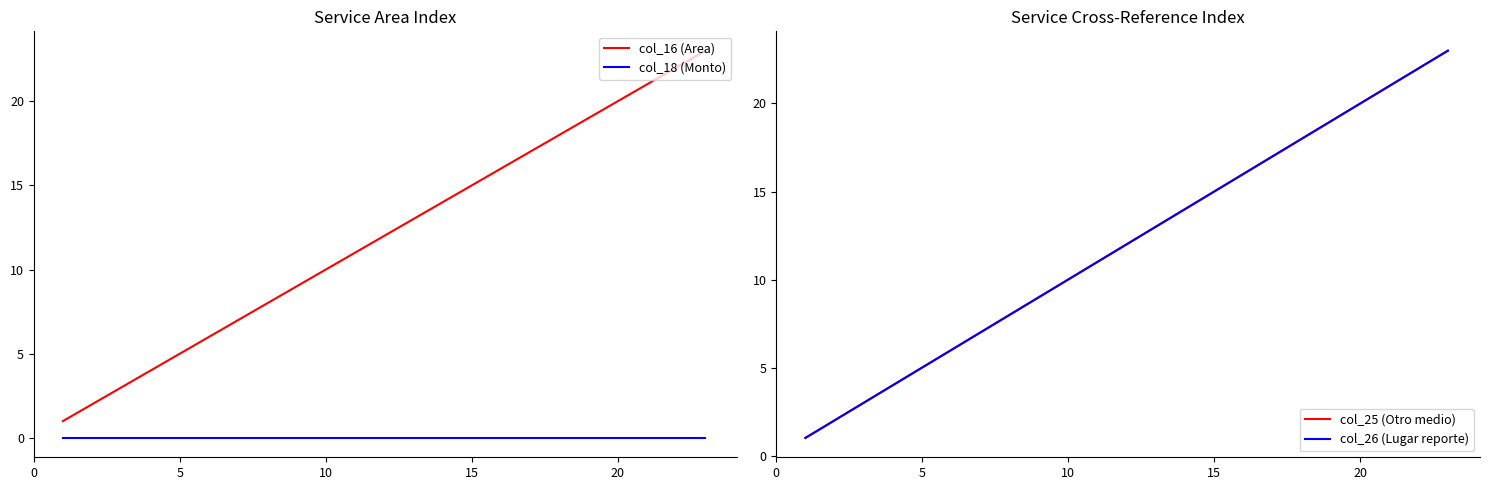

True or false: col_18 (Monto) and col_16 (Area) cross at least once.

False